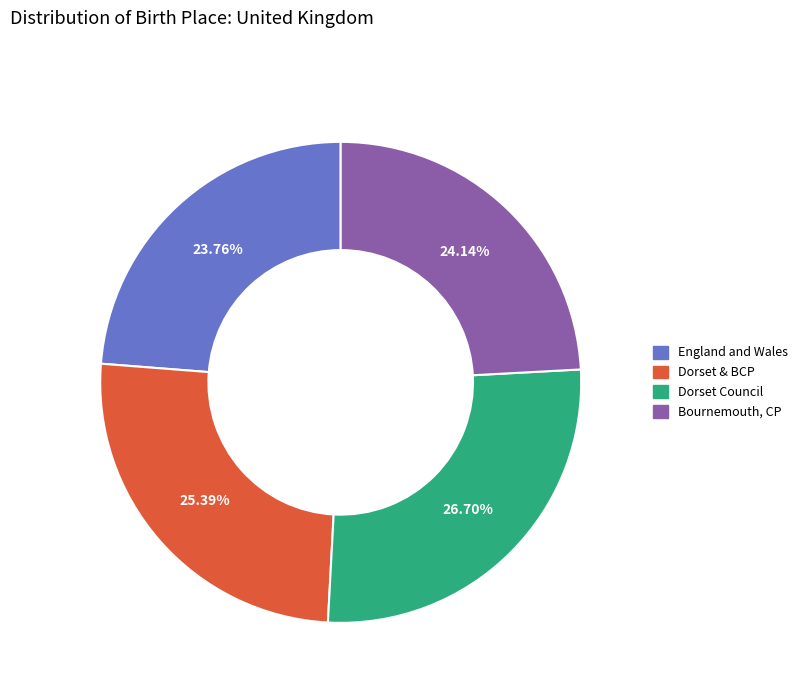

Is there a majority slice in this chart?

No